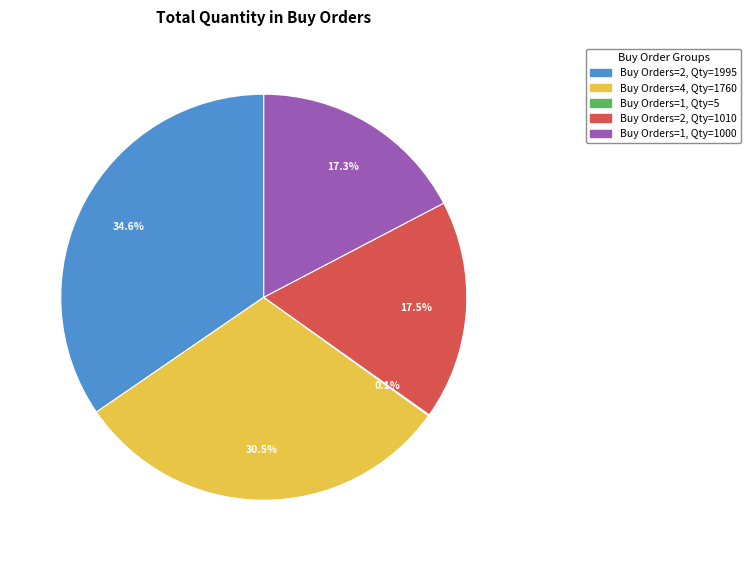

Is there a majority slice in this chart?

No